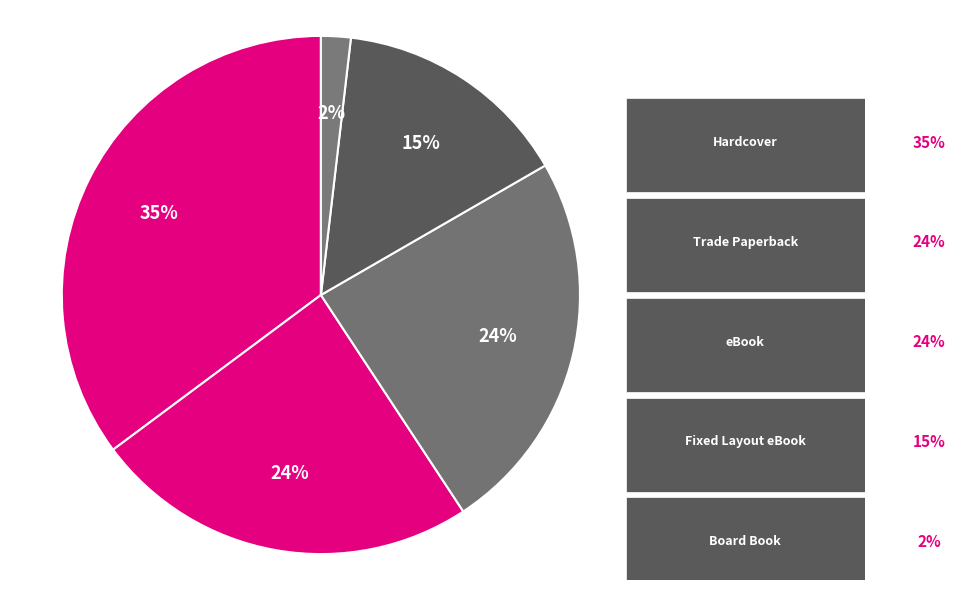

Approximately how many times larger is the value at Hardcover compared to Board Book?

19.0